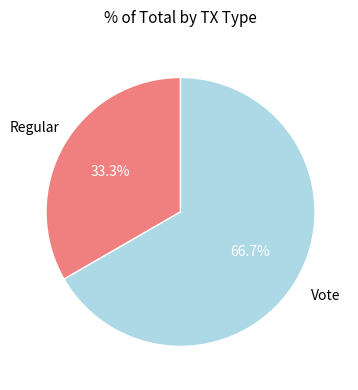

Does any single category account for the majority?

Yes